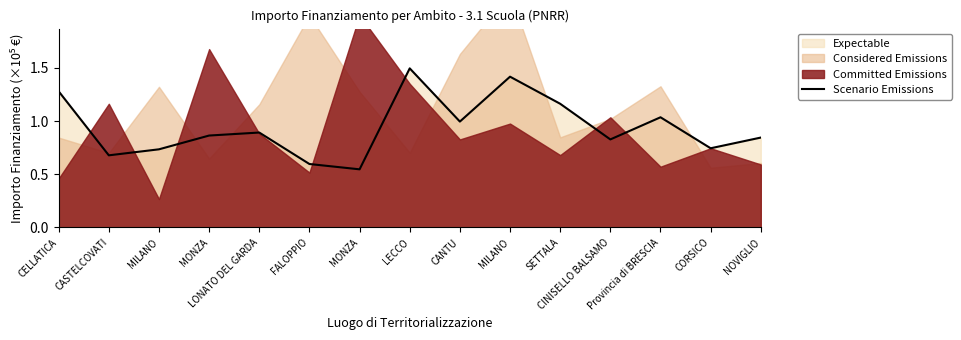

At which category does the chart reach its minimum across all series?

MONZA